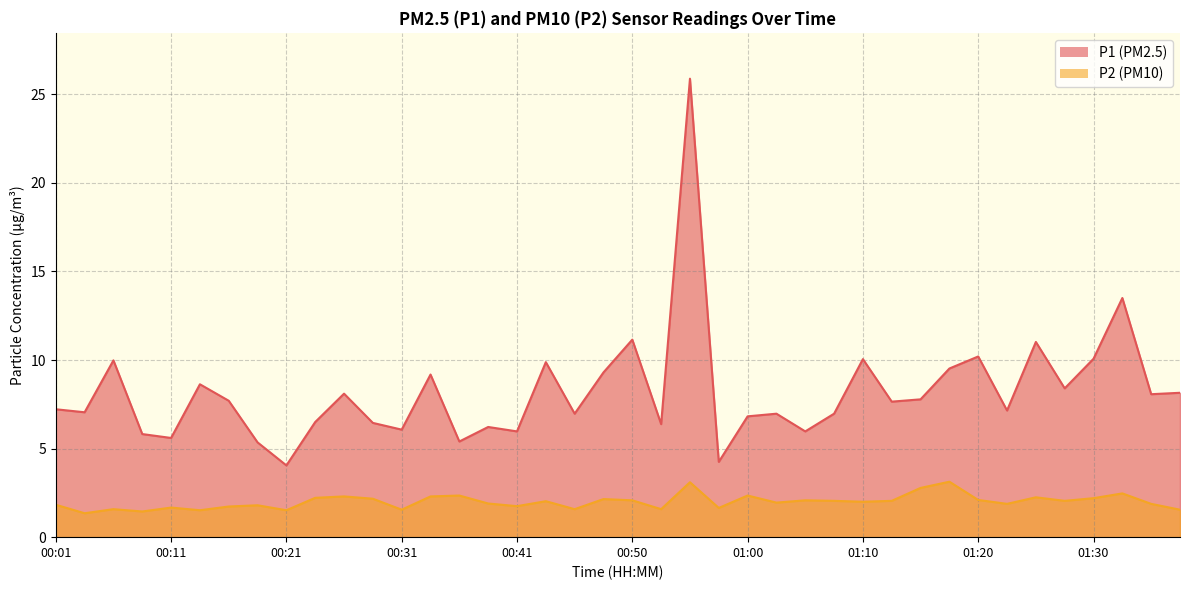

How many interior local valleys does the P2 series have?

13